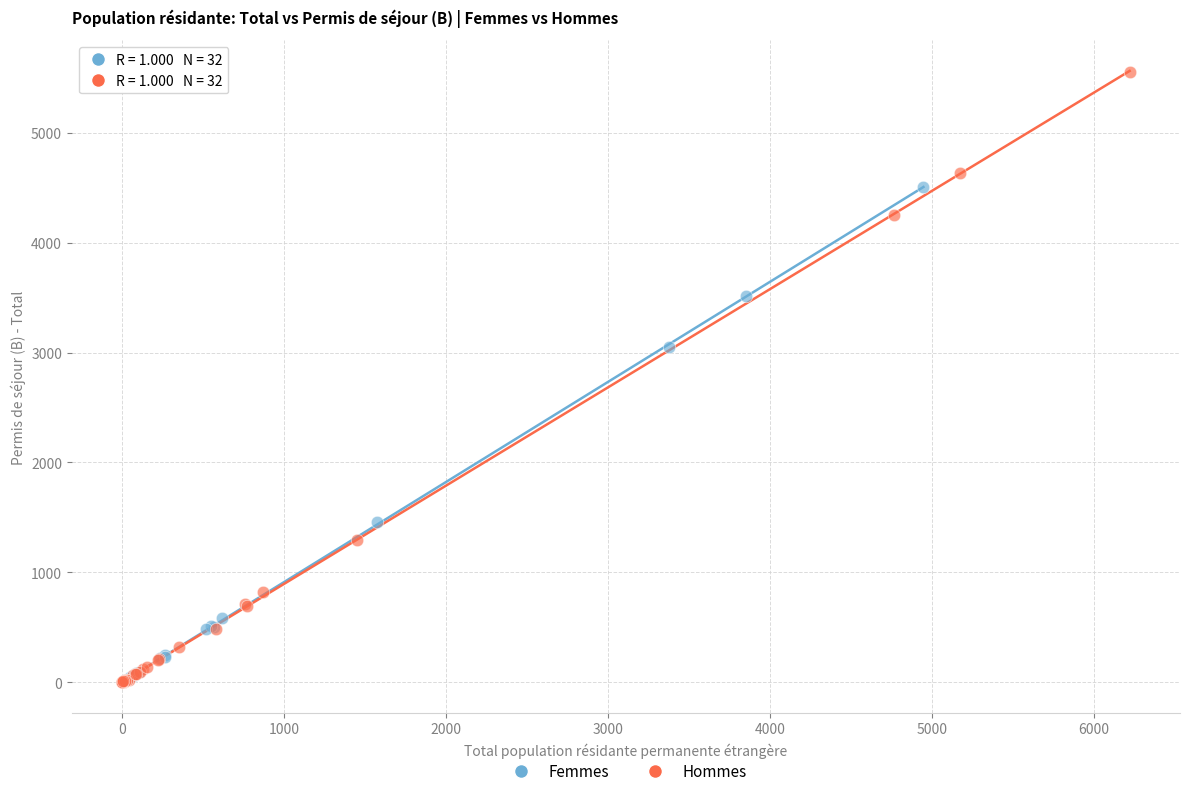

Which series reaches the maximum Y coordinate?

Hommes